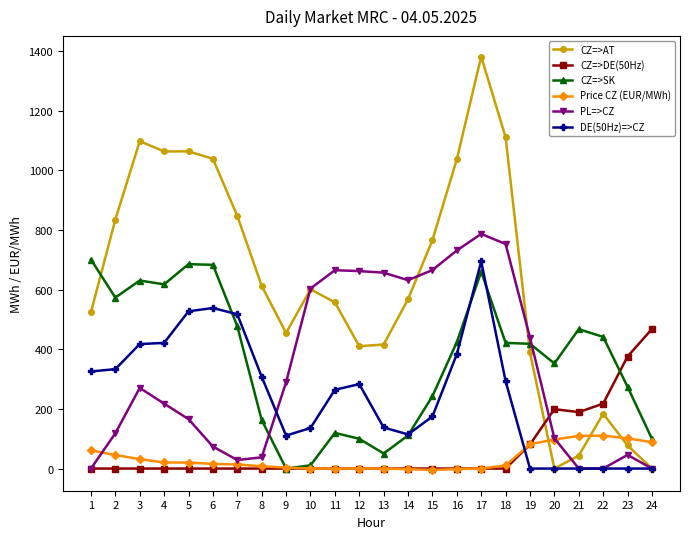

At which category is the sum across all series the highest?

17